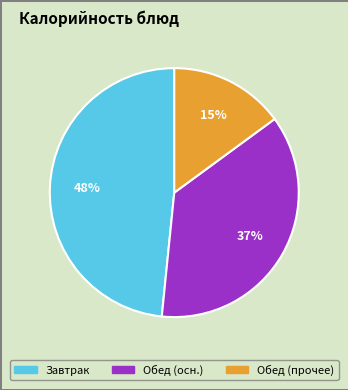

Is there any slice that represents more than half of the pie?

No